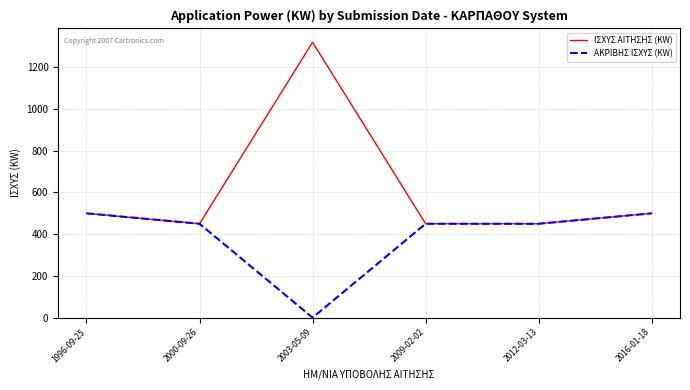

The value of ΑΚΡΙΒΗΣ ΙΣΧΥΣ (KW) at 2003-05-09 is 0. True or false?

True